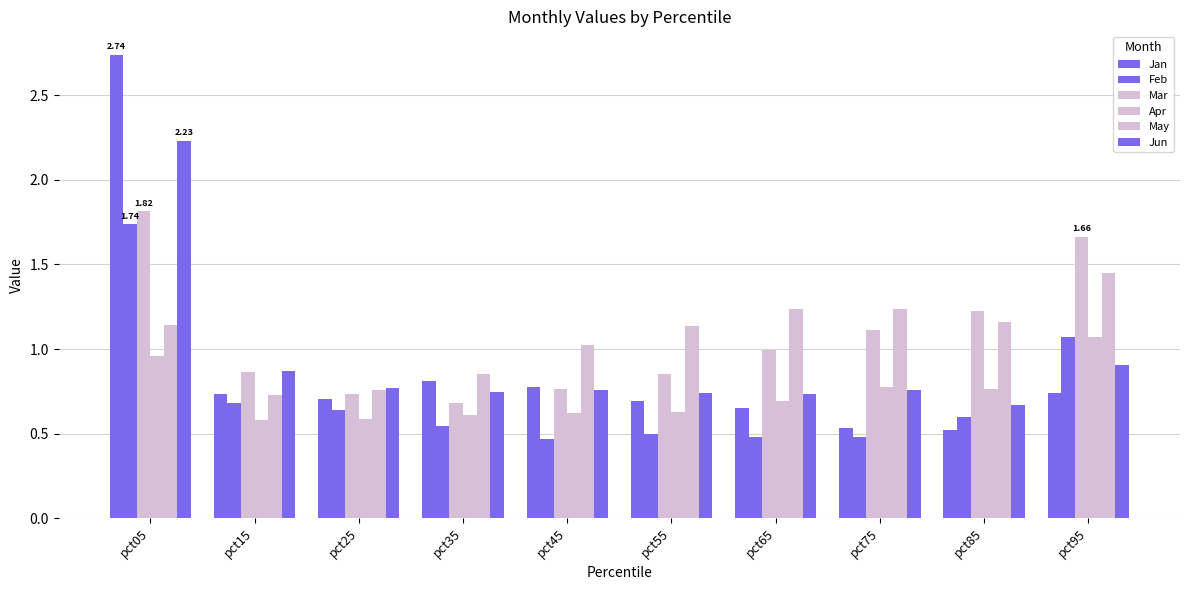

Which series changed the most between pct15 and pct35?

Mar